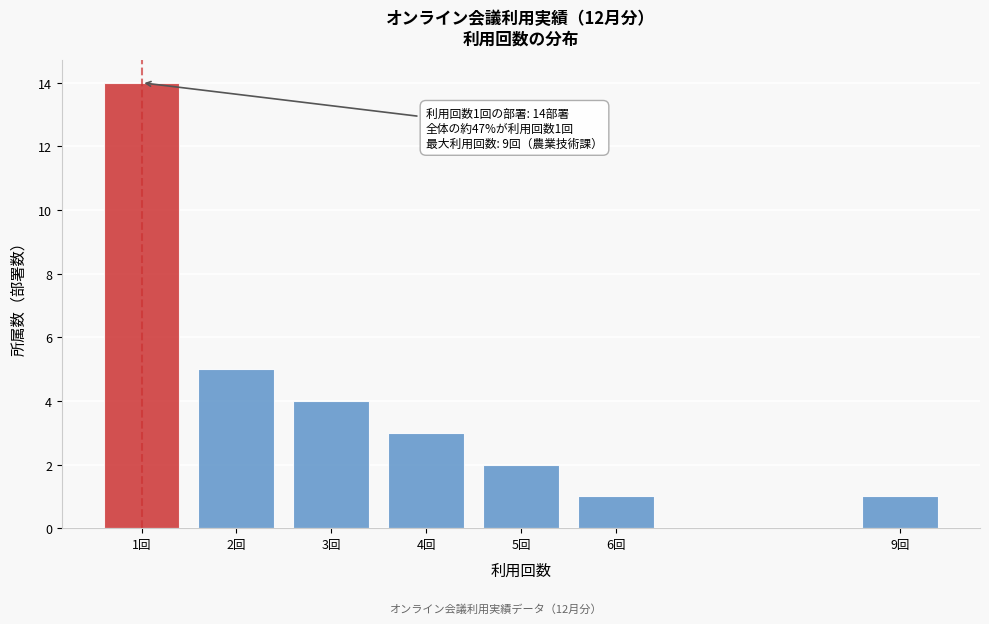

Reading left to right, list all the values displayed in this chart.

14	5	4	3	2	1	1